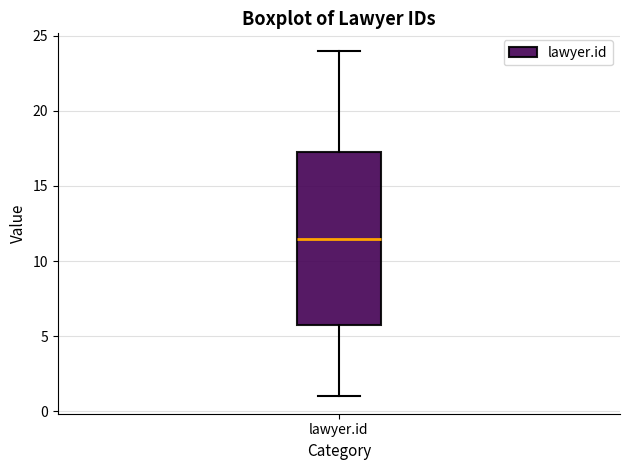

Transcribe this box plot: give where the median line is, the range the box spans, and where the two whiskers end, as read against the y-axis. The values are not printed on the chart, so give them approximately, as read against the axis.

median 11.5, box 6.0 to 17.5, whiskers 1.0 to 24.0